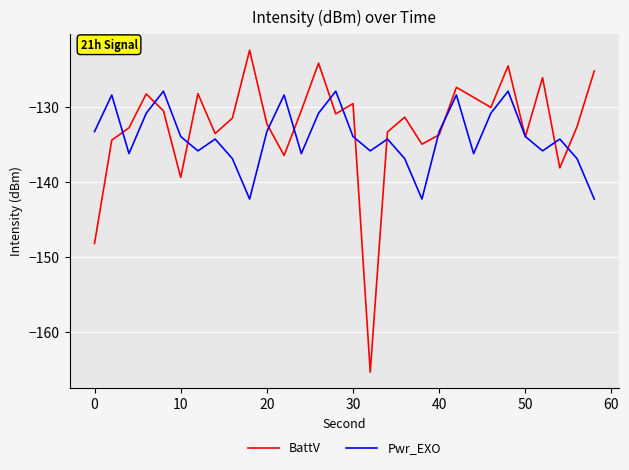

Rank the series by their maximum value, from lowest to highest.

Pwr_EXO, BattV